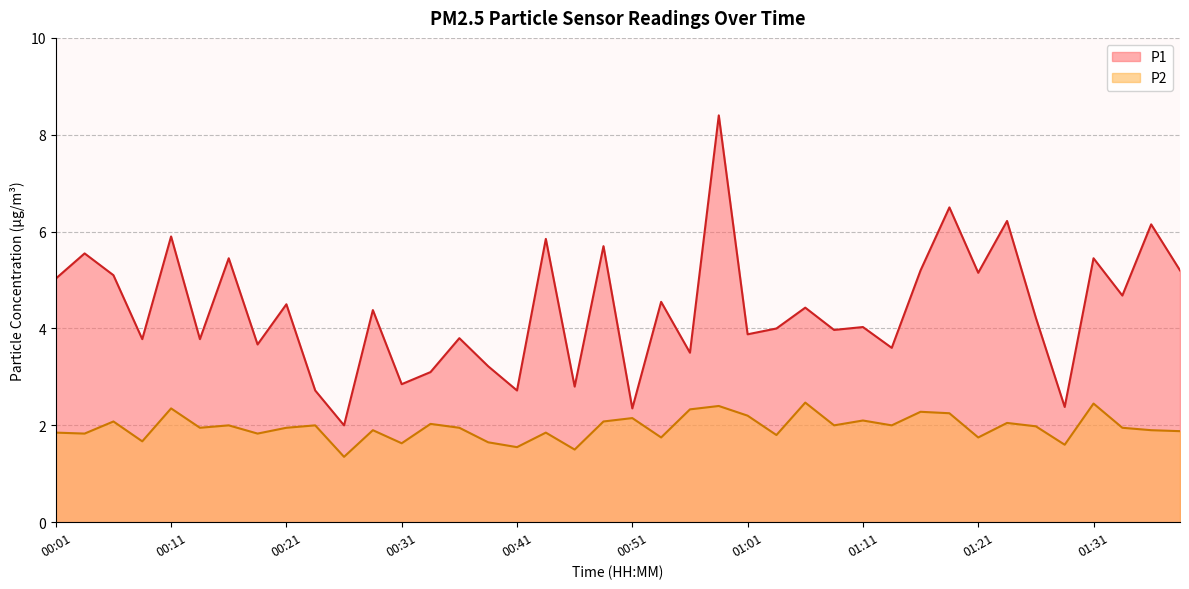

List the labels in order of P1 value, smallest first.

00:26, 00:51, 01:29, 00:24, 00:41, 00:46, 00:31, 00:34, 00:39, 00:56, 01:14, 00:19, 00:08, 00:13, 00:36, 01:01, 01:09, 01:04, 01:11, 01:26, 00:29, 01:06, 00:21, 00:54, 01:34, 00:01, 00:06, 01:21, 01:16, 01:39, 00:16, 01:31, 00:03, 00:49, 00:44, 00:11, 01:36, 01:24, 01:19, 00:59